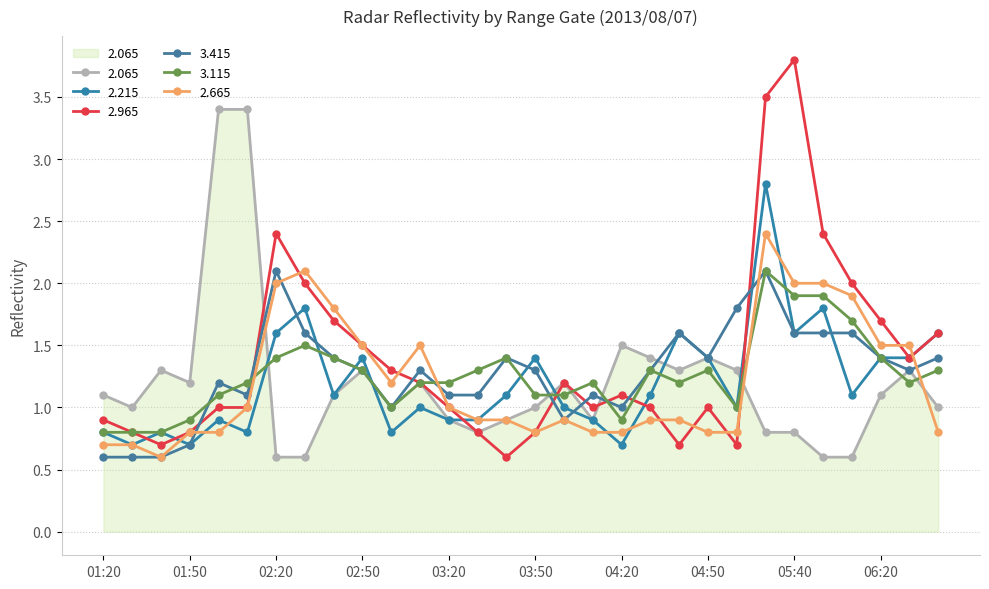

What is the difference between the maximum and minimum values in the 3.115 series?

1.3